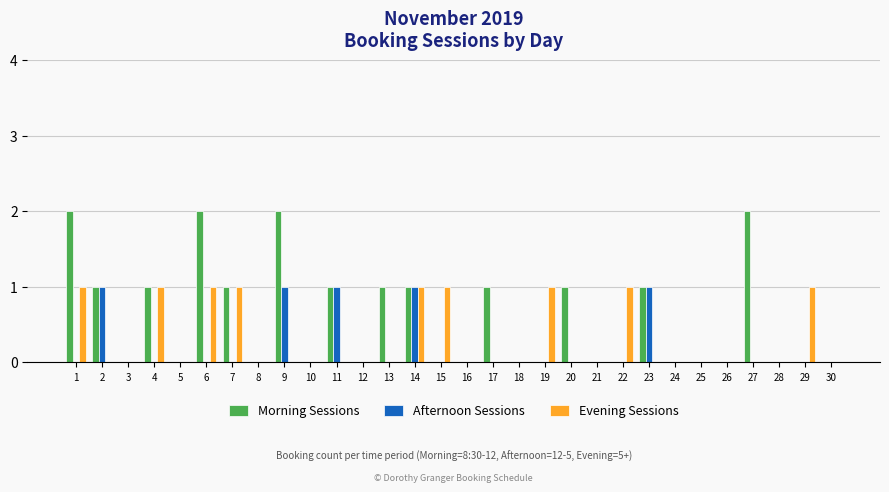

Which series has the widest spread of values?

Morning Sessions